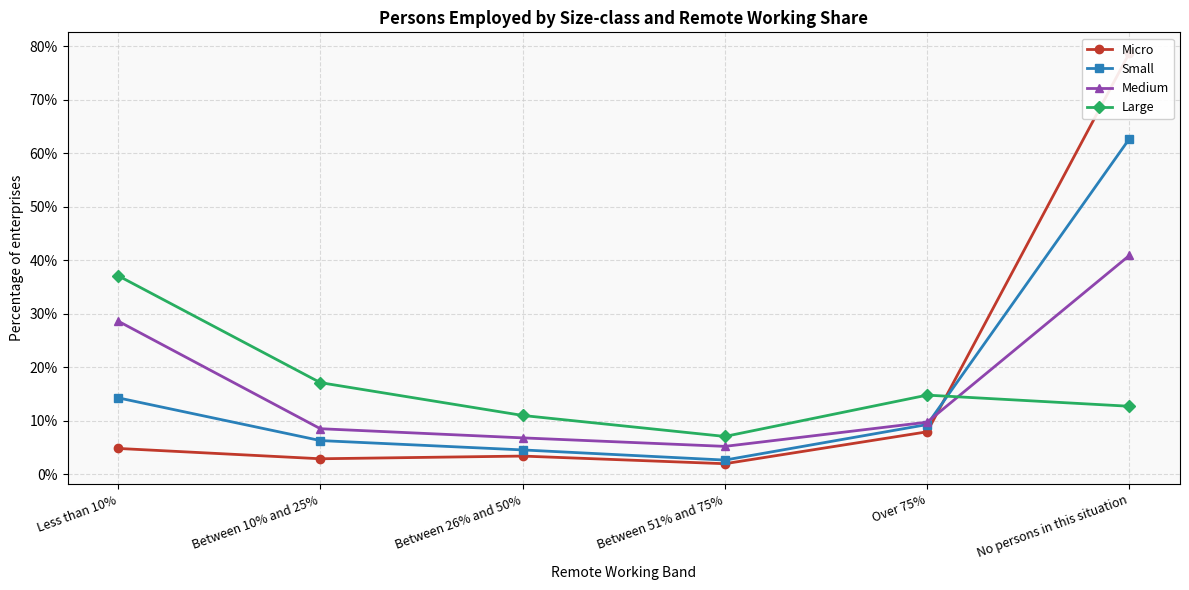

Which has a higher value, Between 10% and 25% or Over 75%?

Over 75%